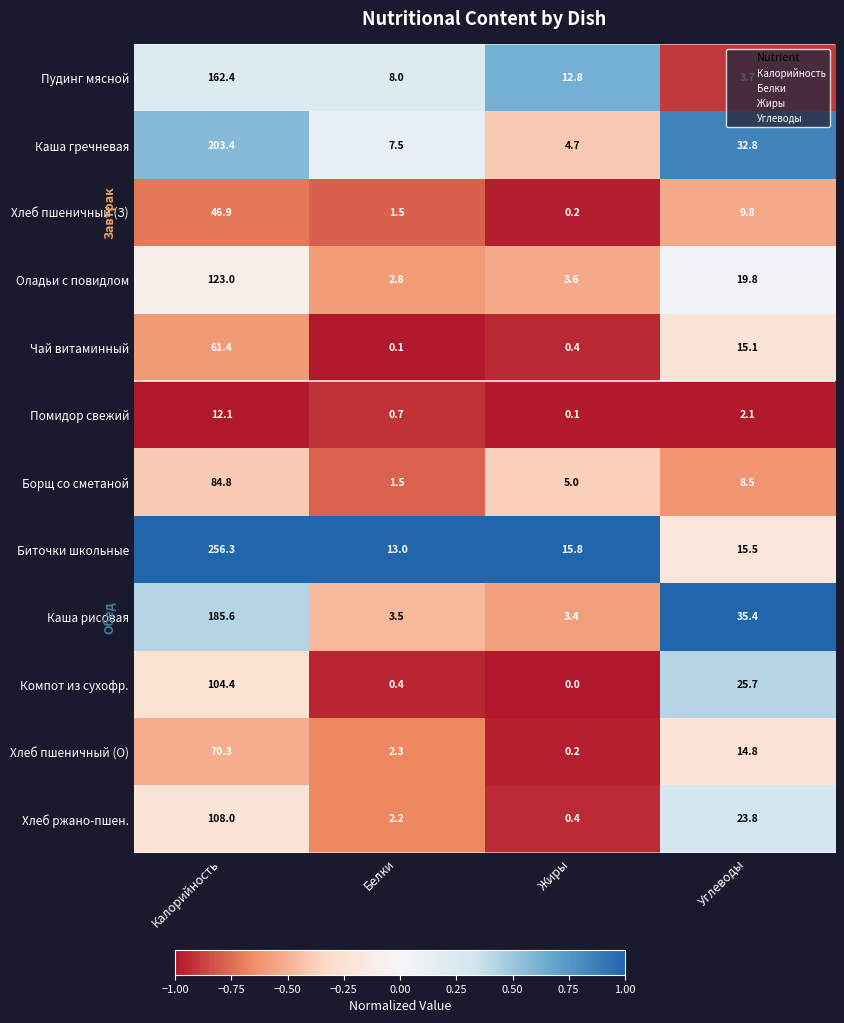

What is the difference between the maximum and minimum values in the Хлеб ржано-пшен. series?

107.6